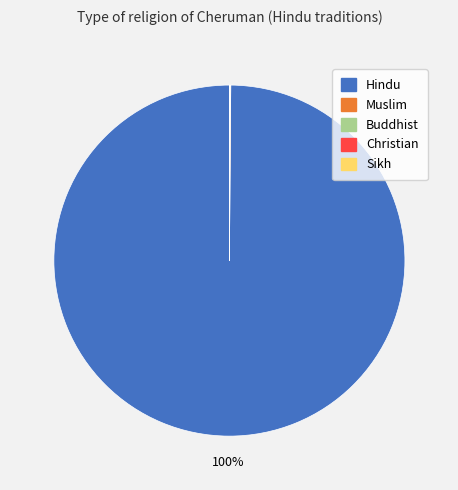

Is there a majority slice in this chart?

Yes